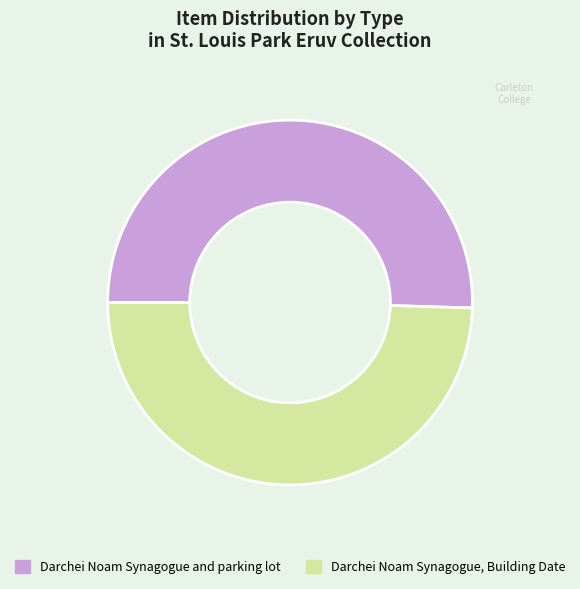

How many slices are in this pie chart?

2